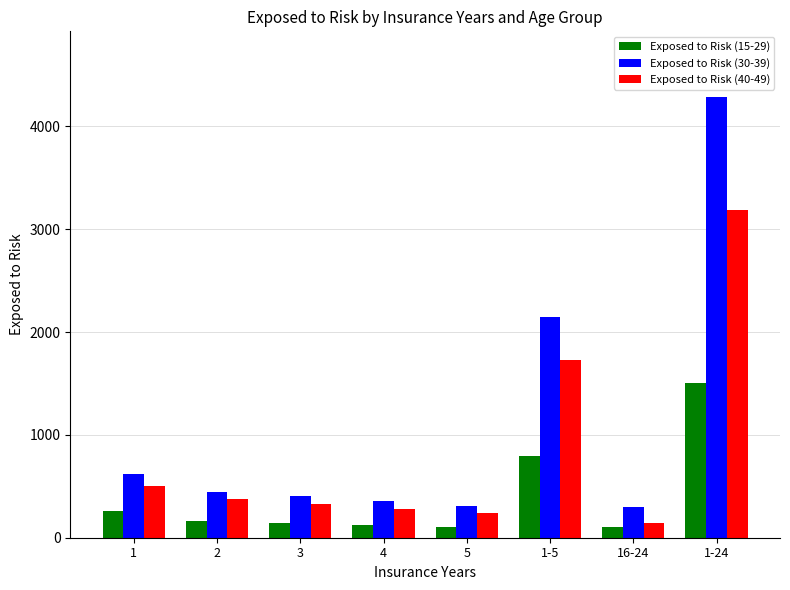

Is the value of Exposed to Risk (30-39) at 2 greater than the value of Exposed to Risk (40-49) at 1-5?

No